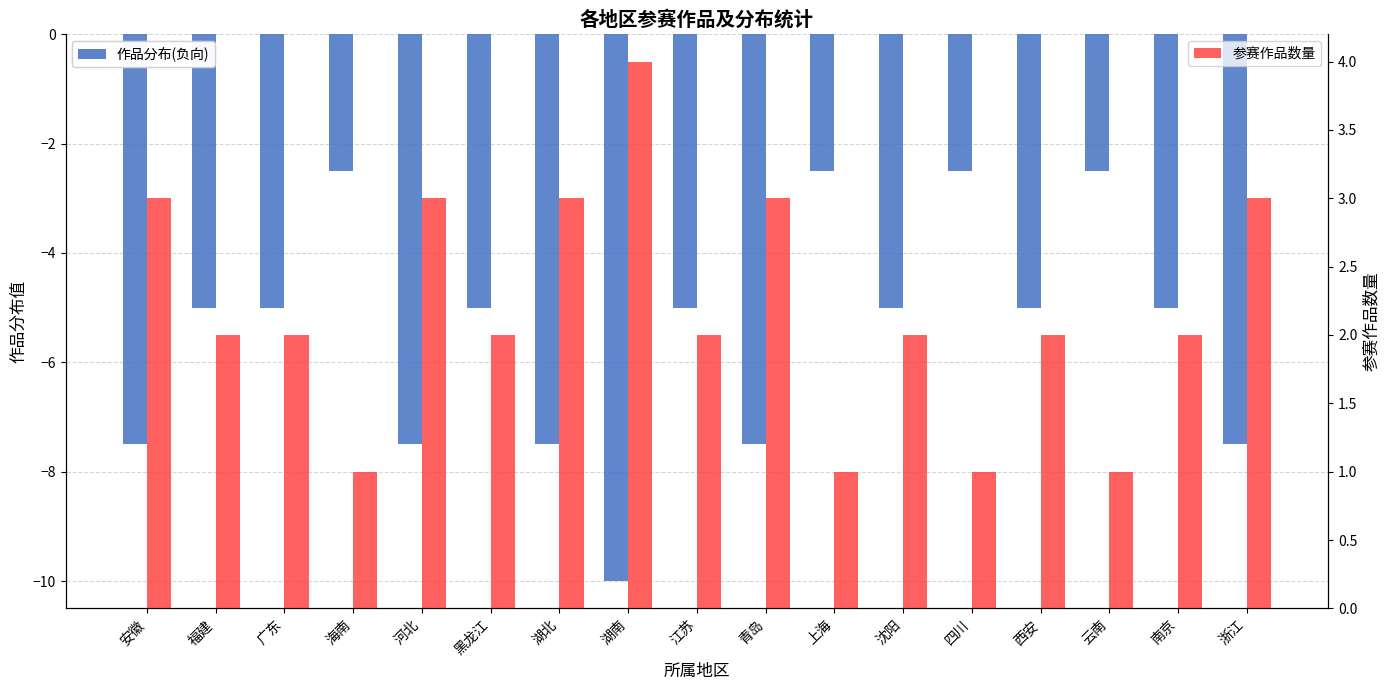

What is the spread (max minus min) of values at 湖北?

10.5